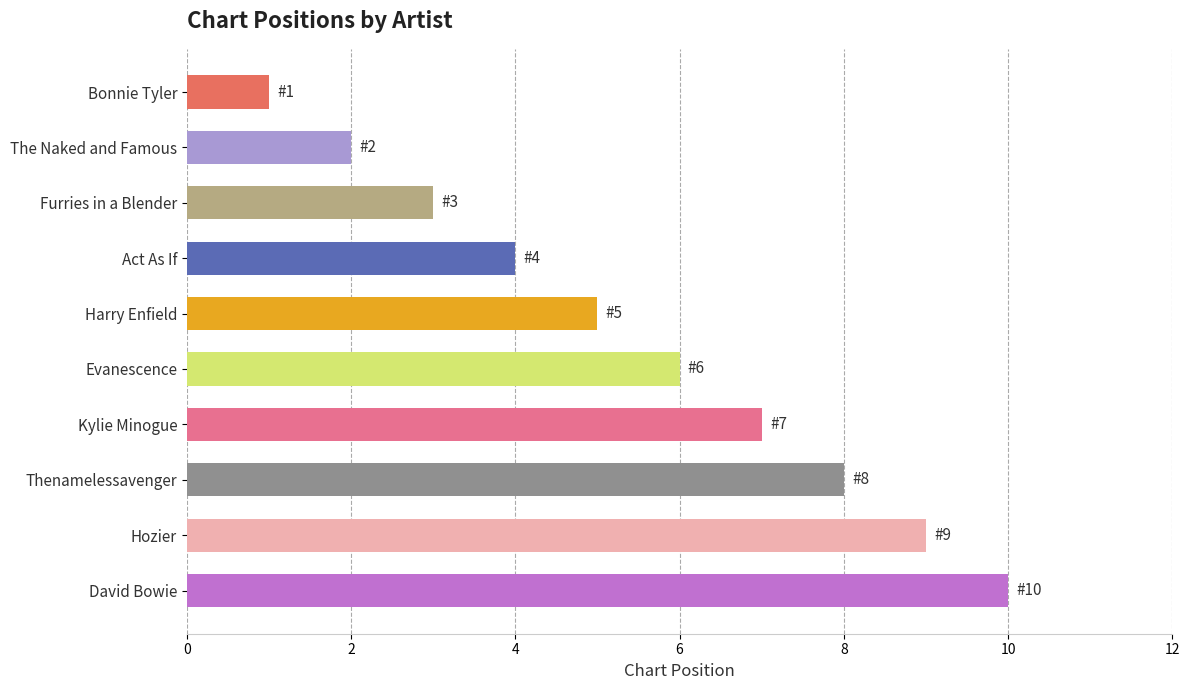

What is the label of the 10th bar from the top?

David Bowie